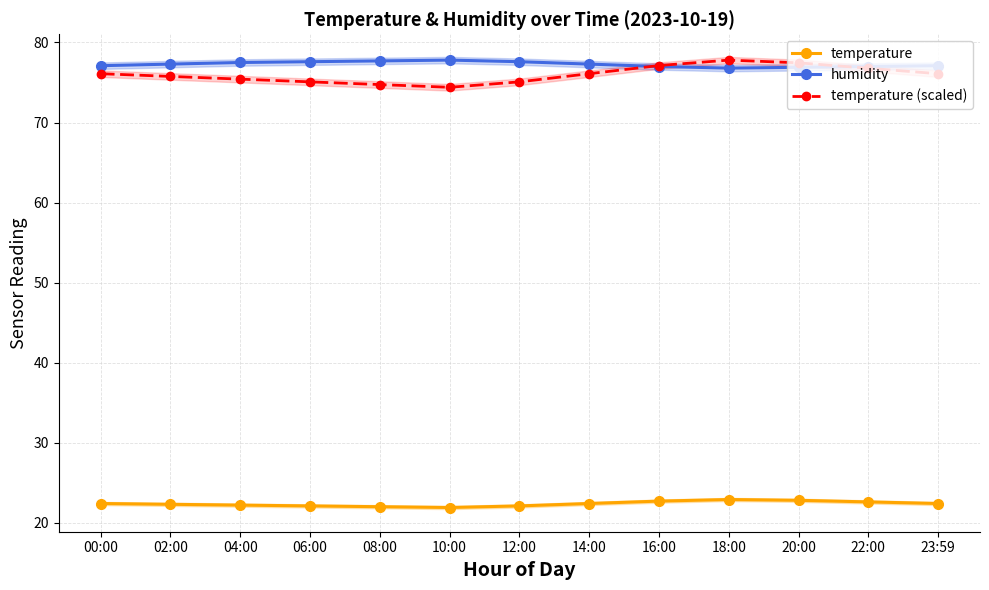

What is the difference between the humidity values at 12:00 and 00:00?

0.5